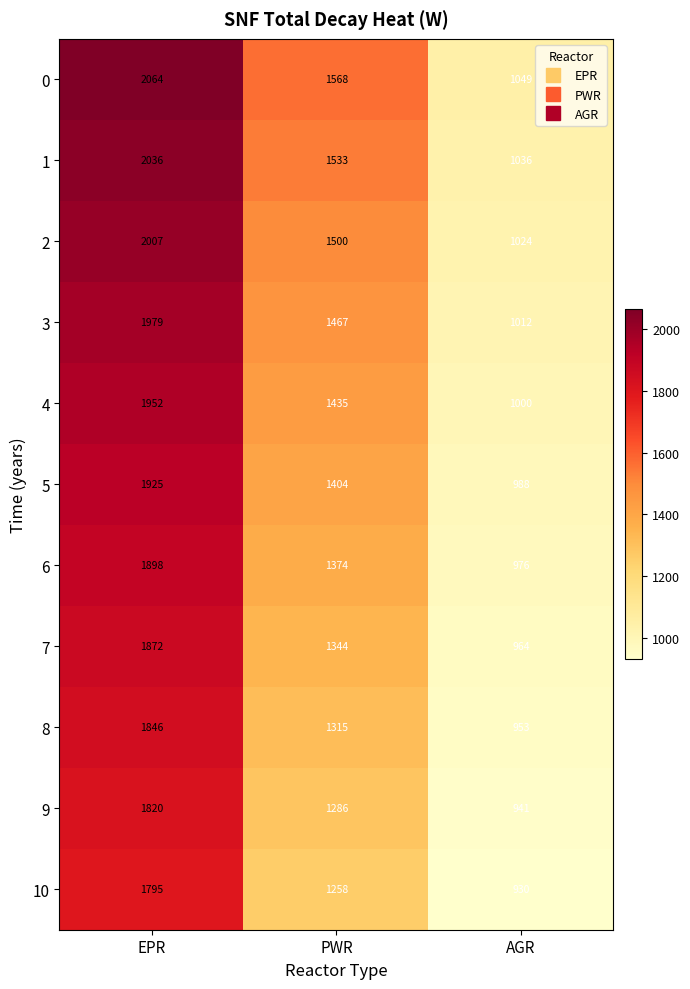

List the series in order of their peak value, highest first.

0, 1, 2, 3, 4, 5, 6, 7, 8, 9, 10